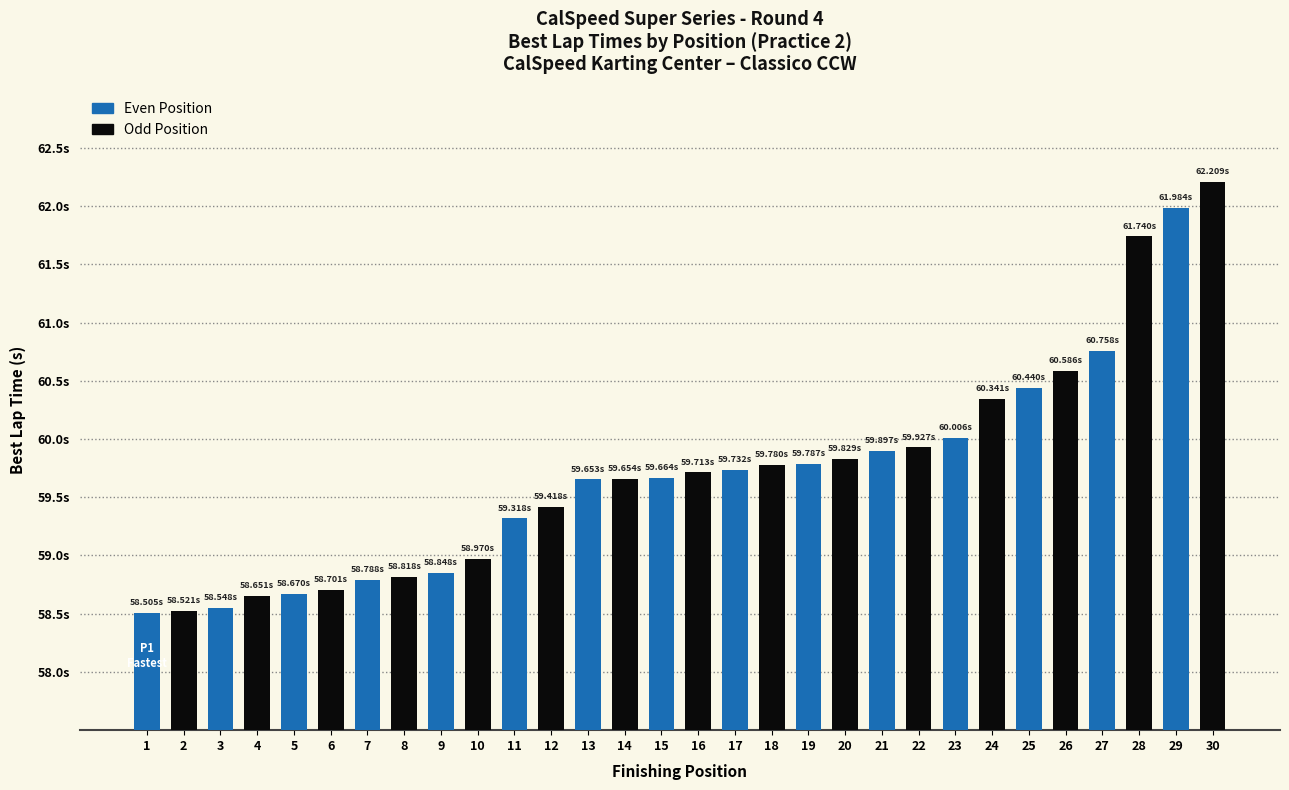

Which has a higher value, 16 or 25?

25